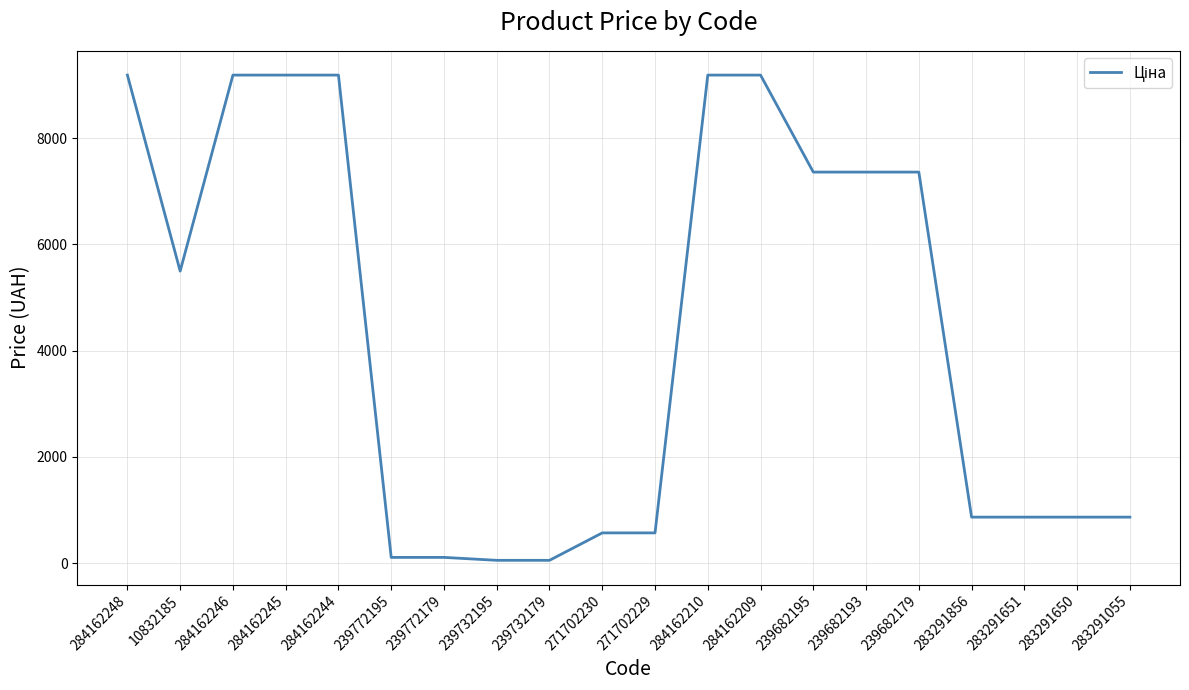

Is it true that the value at 239682195 is 7360.2?

True